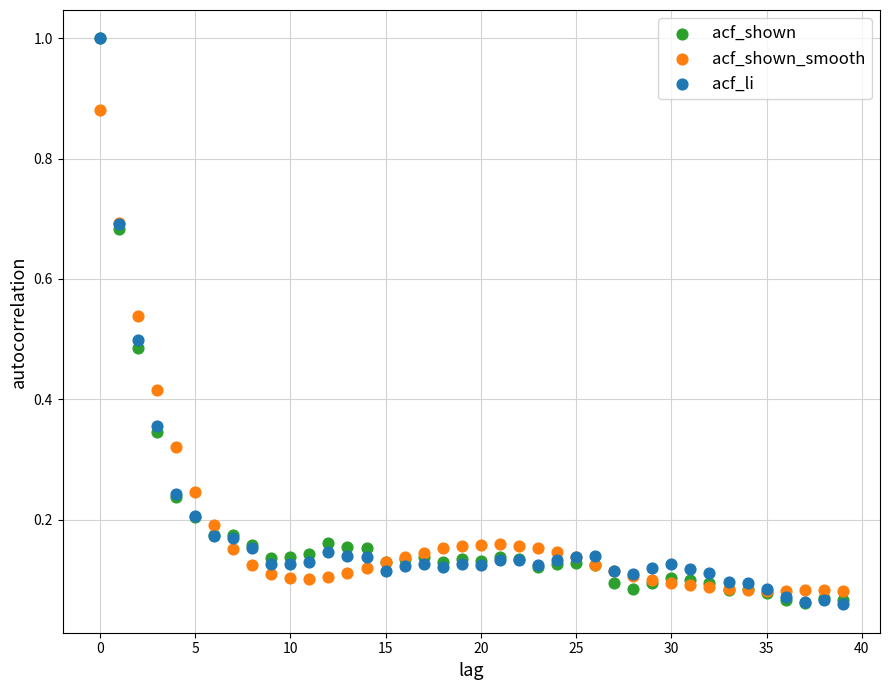

What are all the series names shown in the legend?

acf_shown, acf_shown_smooth, acf_li